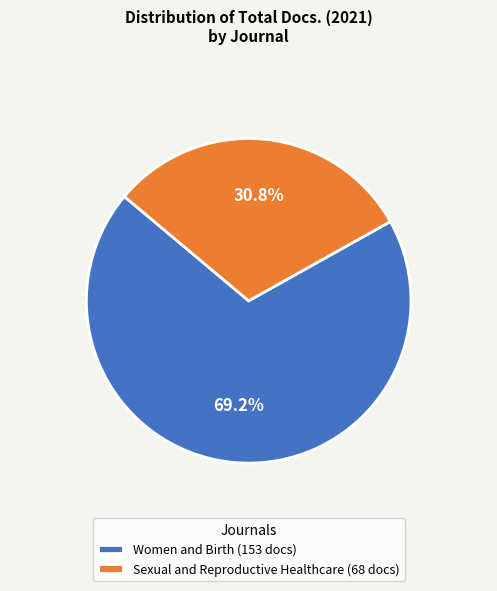

To the nearest percent, what is the combined percentage of Sexual and Reproductive Healthcare and Women and Birth?

100%